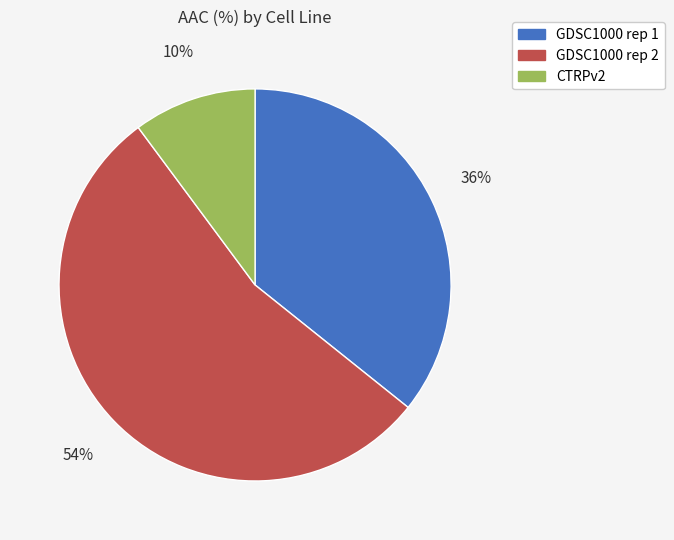

What is the largest slice in the pie chart?

GDSC1000 rep 2